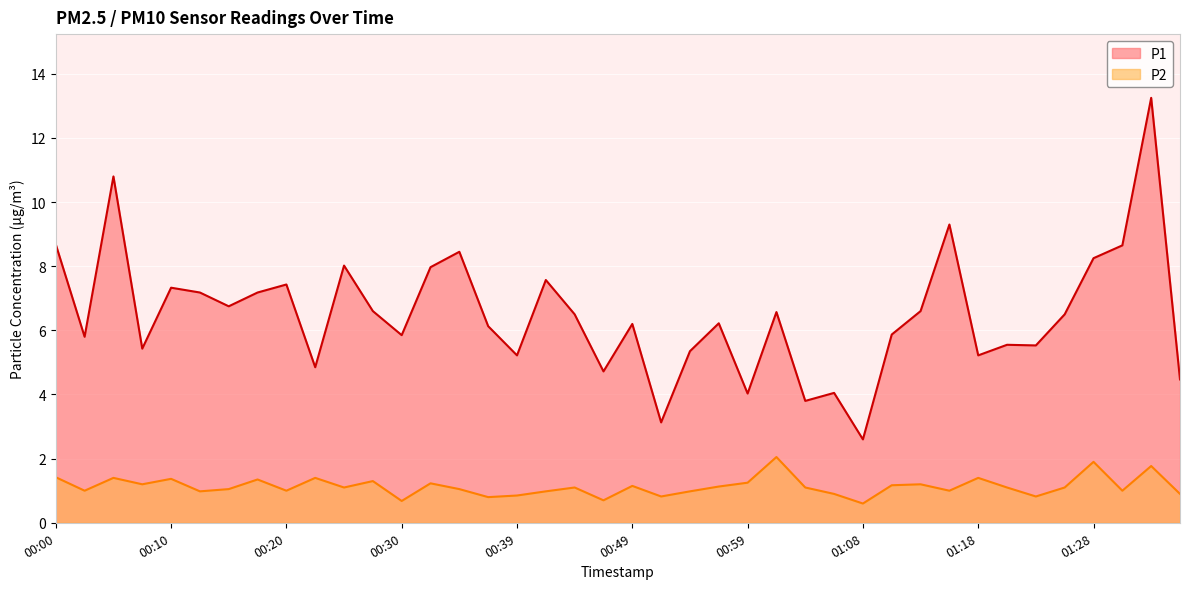

True or false: P1 and P2 intersect in this chart.

False